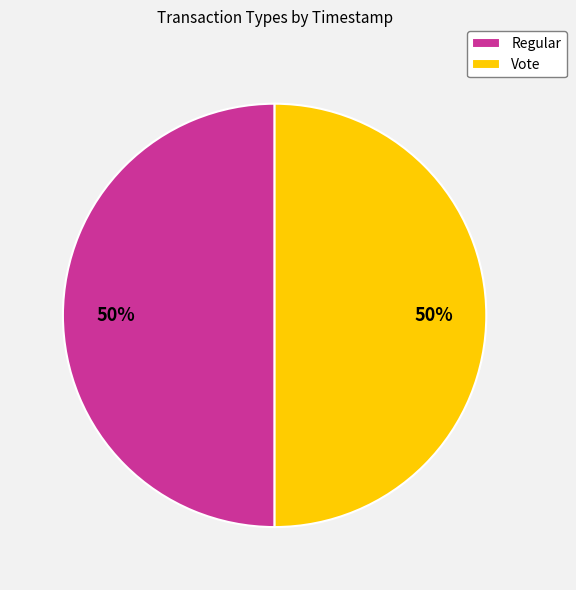

Count the number of slices in the pie.

2